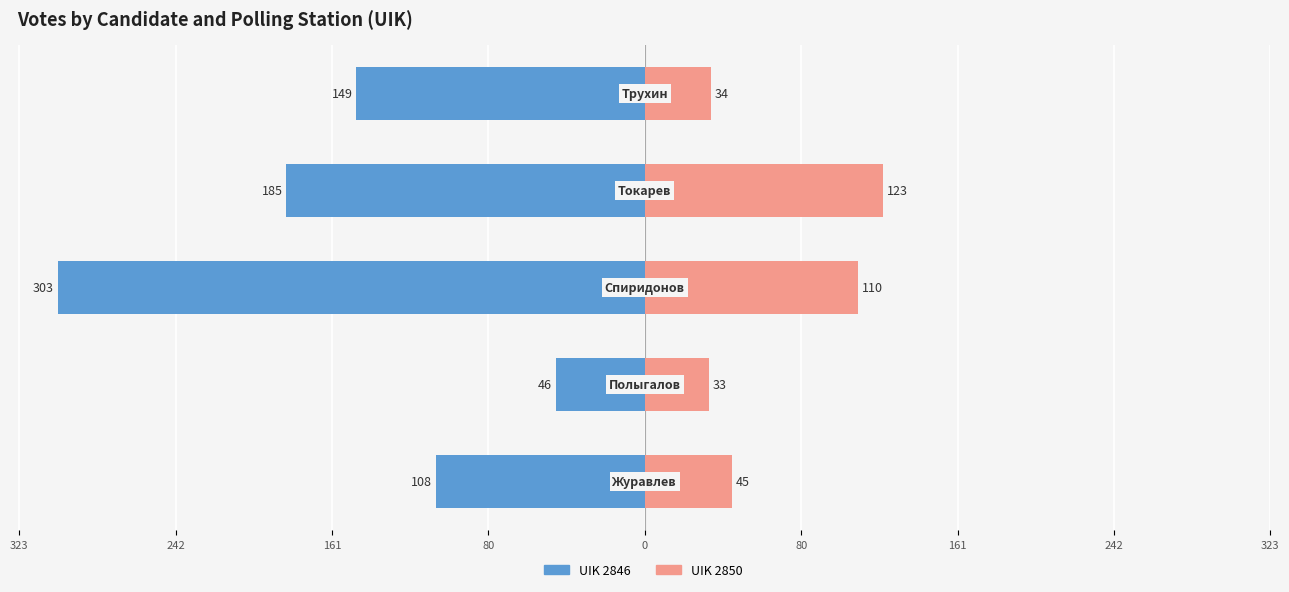

How many values in the UIK 2846 series exceed -149?

2